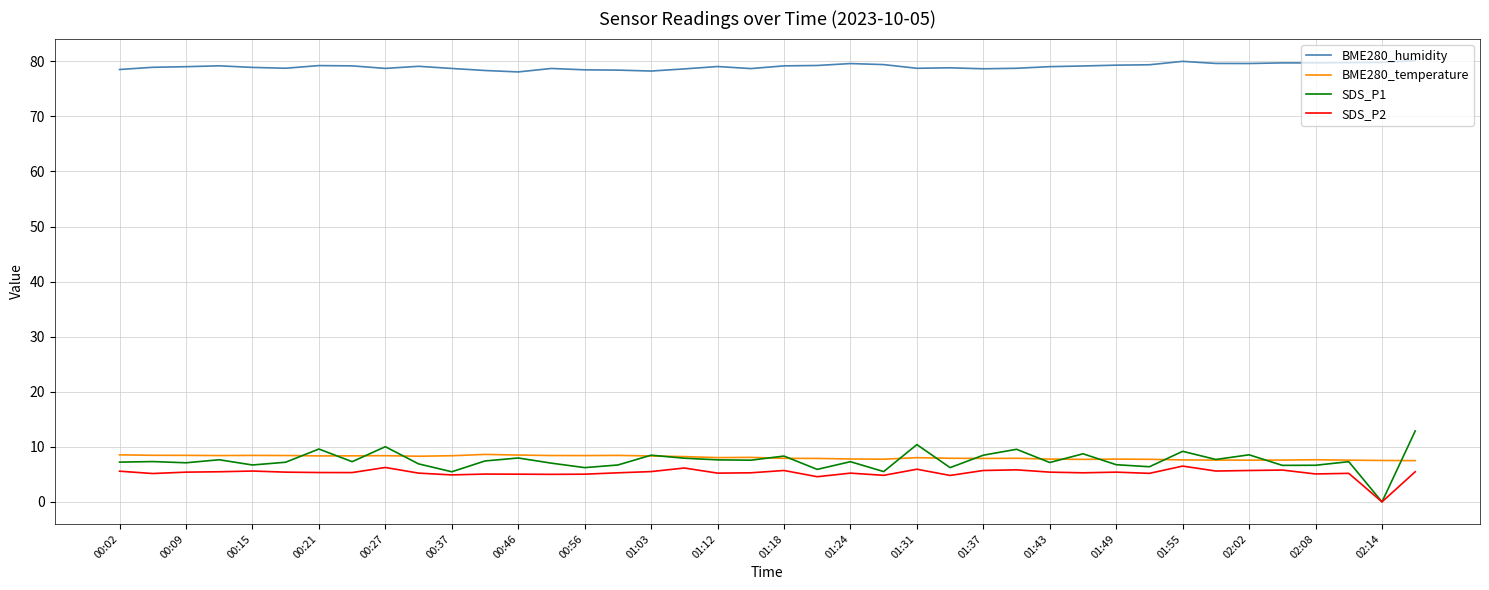

Which series has the widest spread of values?

SDS_P1